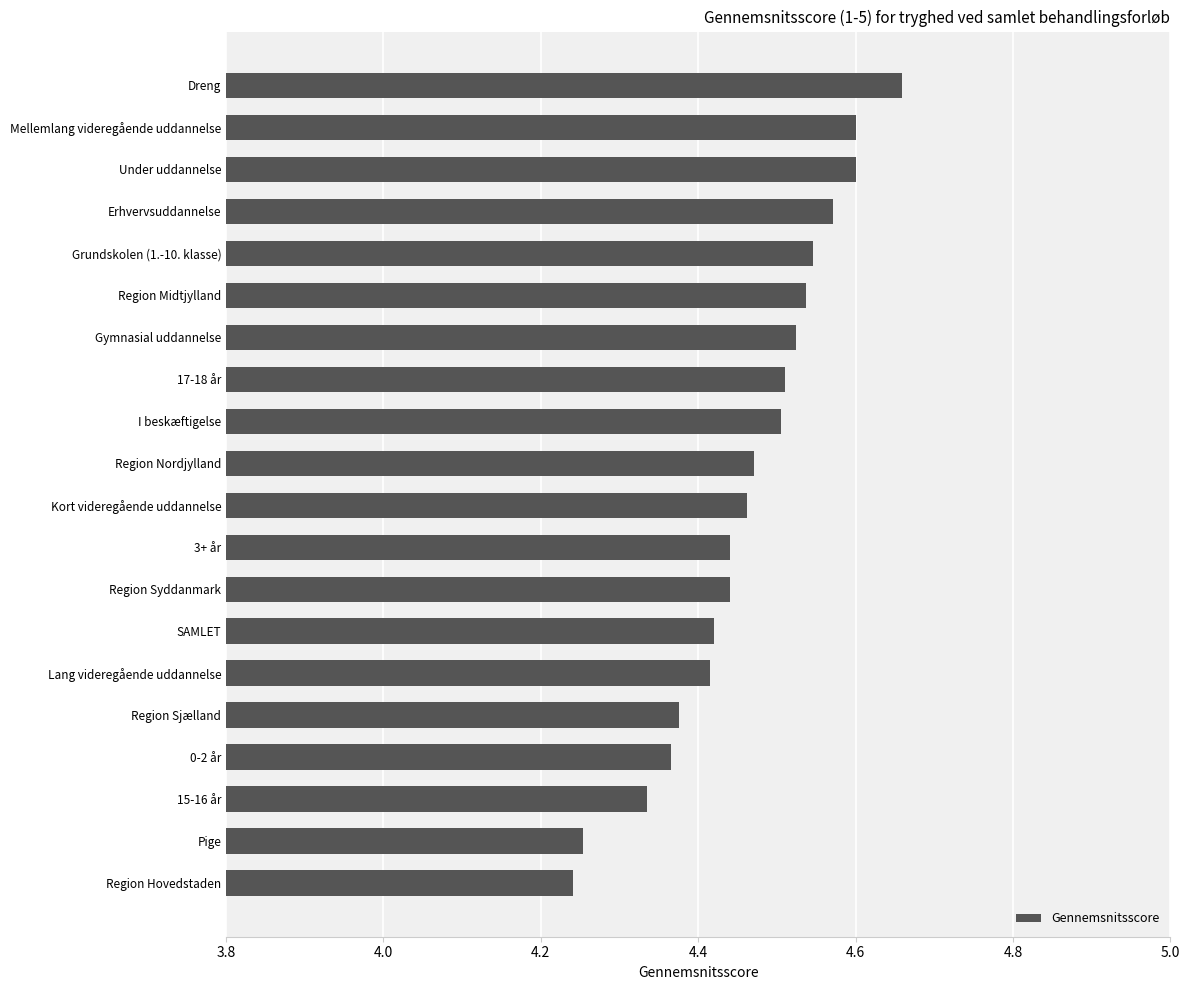

The value at 17-18 år is 7.1. True or false?

False